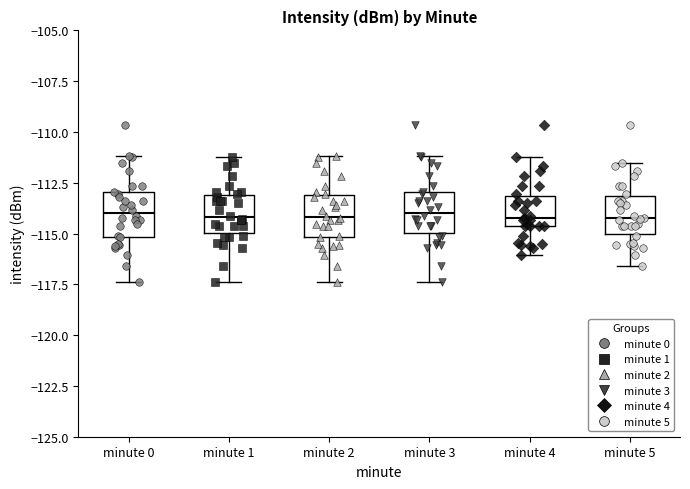

Reading left to right, transcribe this box plot: for each box, give where its median line is, the range the box spans, and where its two whiskers end, as read against the y-axis. The values are not printed on the chart, so give them approximately, as read against the axis.

minute 0: median -114.0, box -115.0 to -113.0, whiskers -117.5 to -111.0
minute 1: median -114.0, box -115.0 to -113.0, whiskers -117.5 to -111.0
minute 2: median -114.0, box -115.0 to -113.0, whiskers -117.5 to -111.0
minute 3: median -114.0, box -115.0 to -113.0, whiskers -117.5 to -111.0
minute 4: median -114.5 (just above the box's lower edge), box -114.5 to -113.0, whiskers -116.0 to -111.0
minute 5: median -114.5, box -115.0 to -113.0, whiskers -116.5 to -111.5